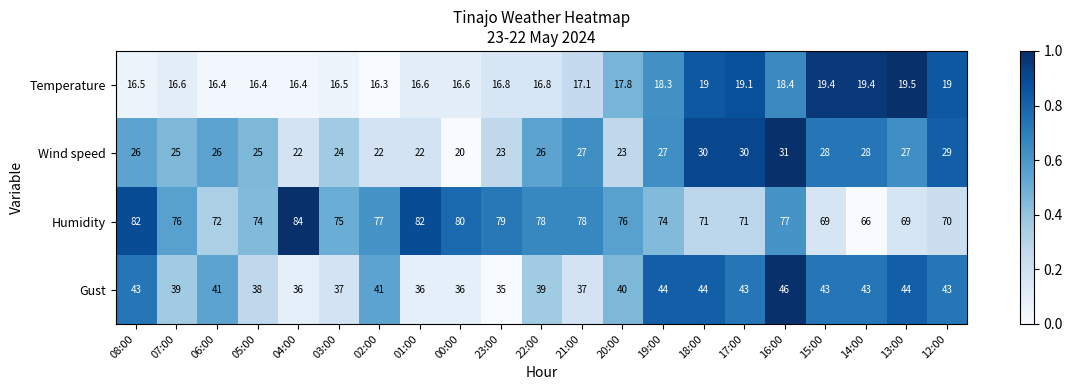

Which category has the lowest value across all series?

02:00